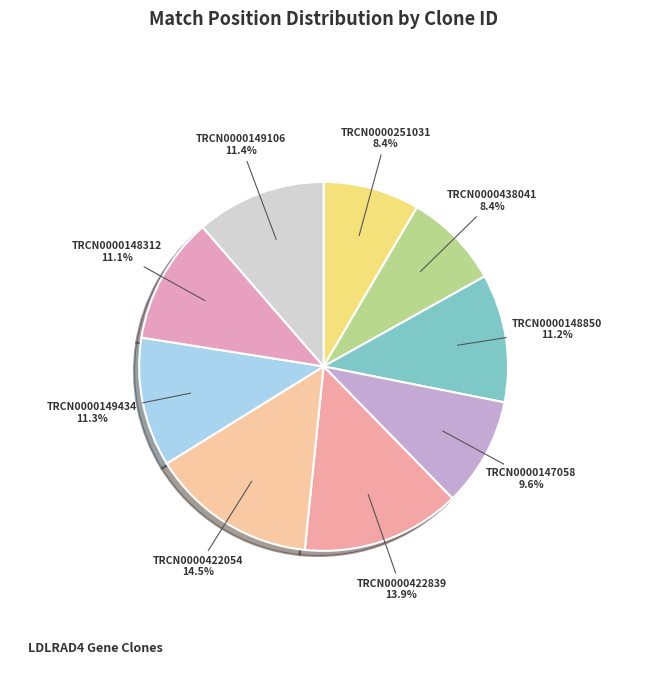

Rank the categories by value from highest to lowest.

TRCN0000422054, TRCN0000422839, TRCN0000149106, TRCN0000149434, TRCN0000148850, TRCN0000148312, TRCN0000147058, TRCN0000251031, TRCN0000438041